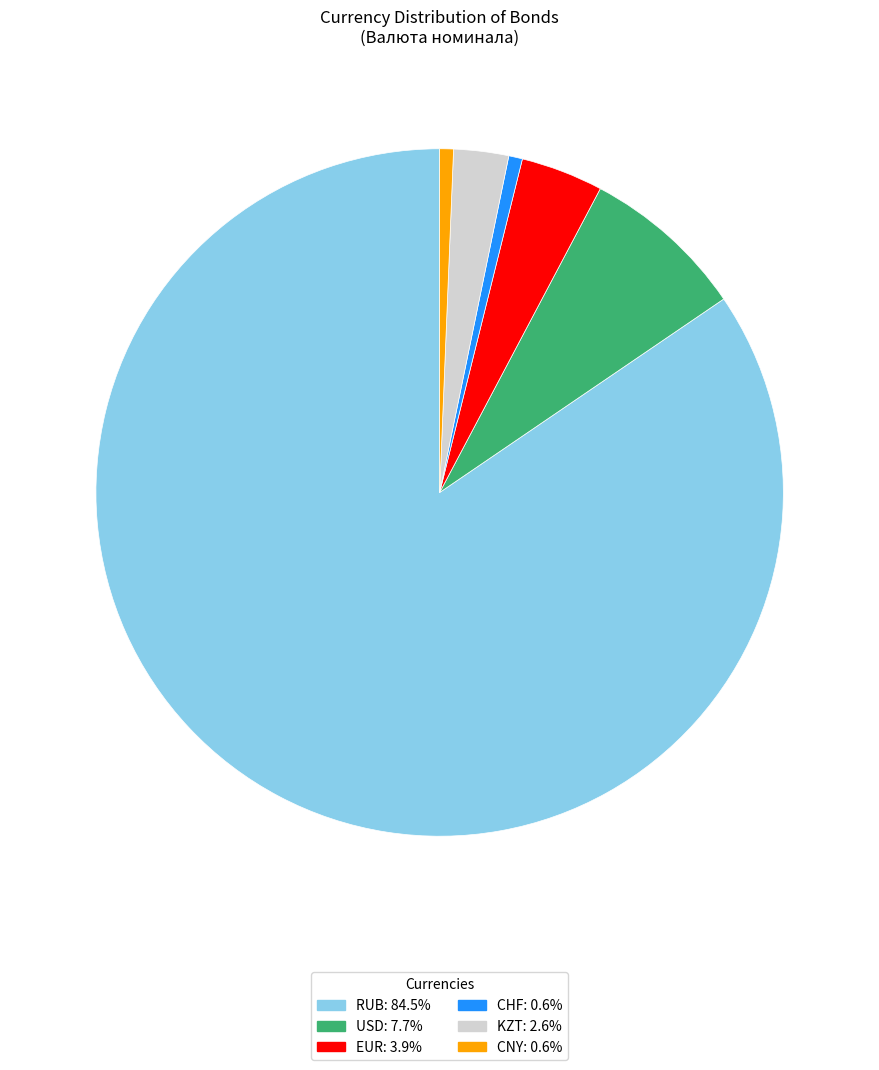

Count the number of slices in the pie.

6